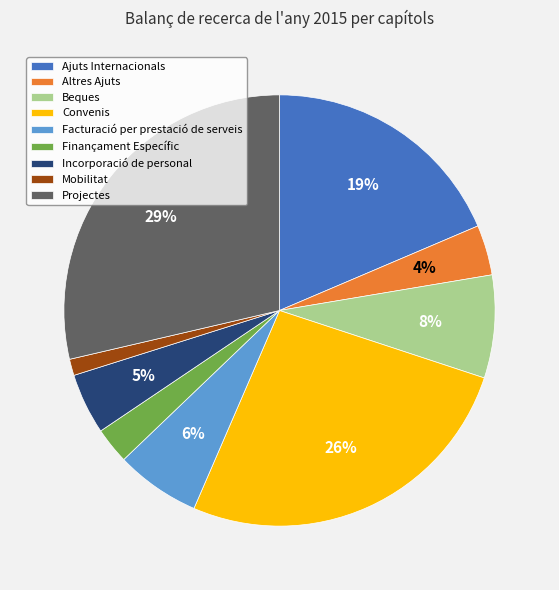

To the nearest percent, what is the combined percentage of Beques and Facturació per prestació de serveis?

14%